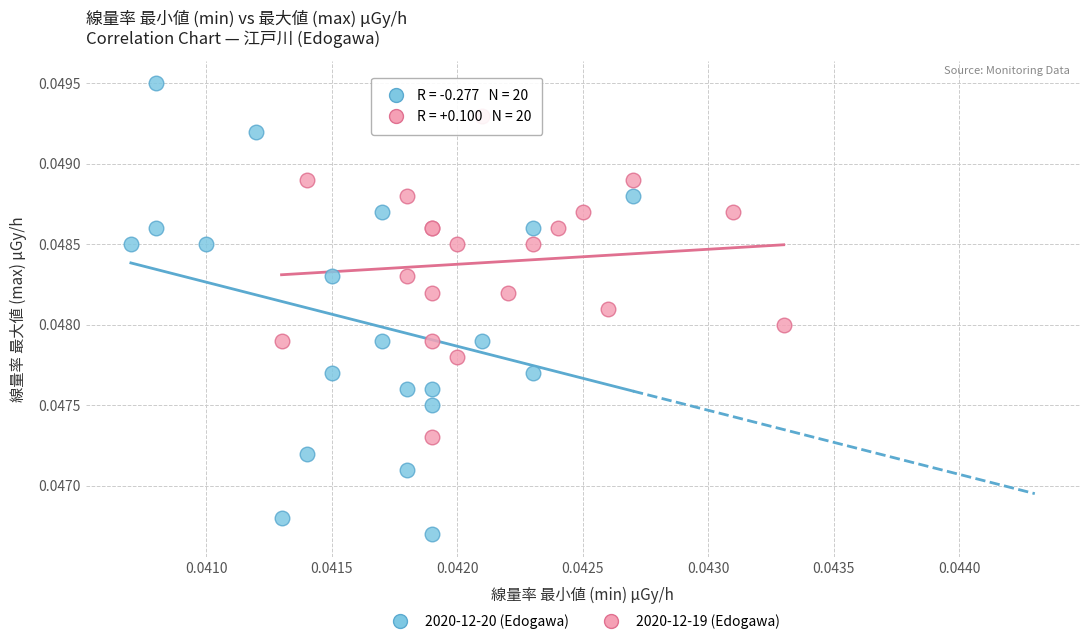

Which series reaches the maximum Y coordinate?

2020-12-20 (Edogawa)